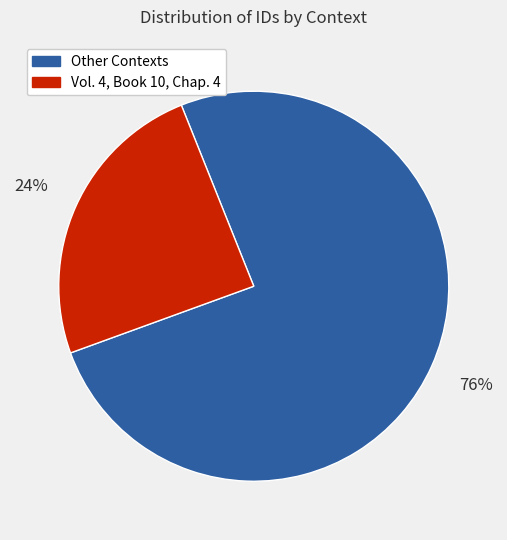

To the nearest percent, what is the average slice percentage?

50%